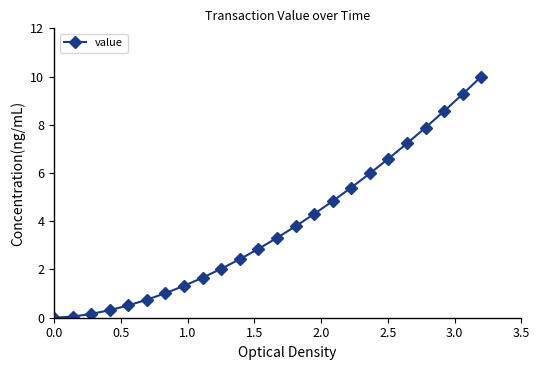

How many values exceed 3?

12